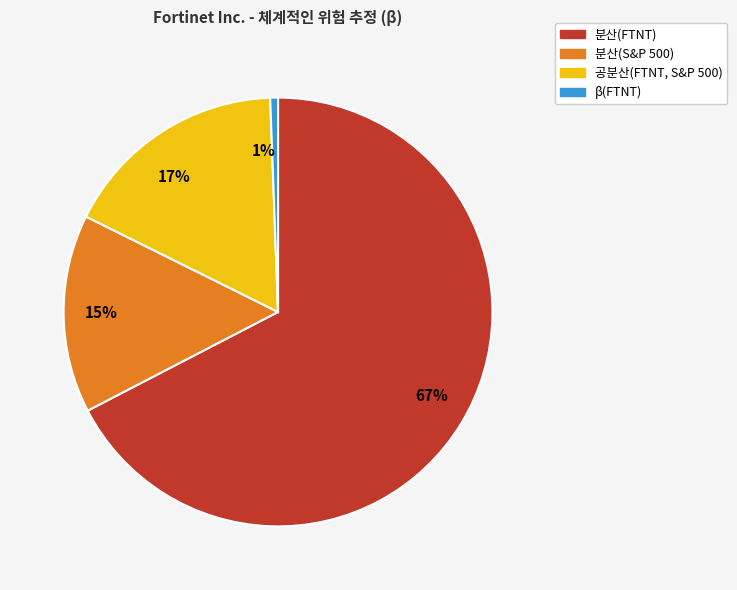

Do 1% and 15% together represent more than half of the pie?

No